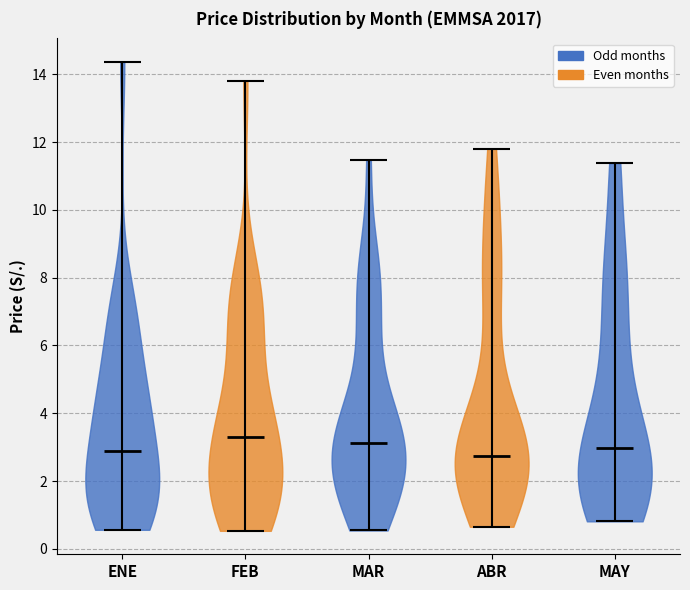

What is the lowest point the violin for MAR reaches on the y-axis? The values are not printed on the chart, so give them approximately, as read against the axis.

0.6